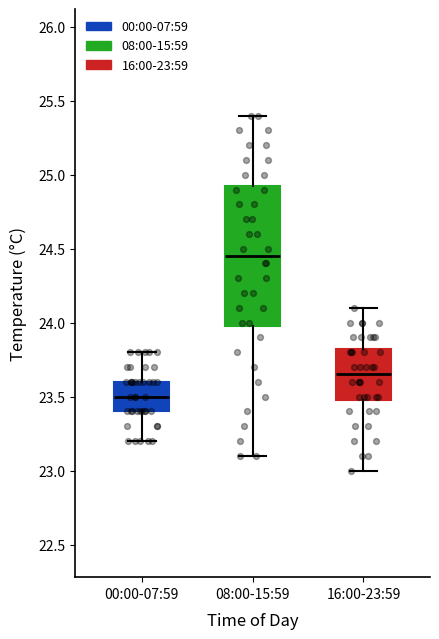

Reading left to right, transcribe this box plot: for each box, give where its median line is, the range the box spans, and where its two whiskers end, as read against the y-axis. The values are not printed on the chart, so give them approximately, as read against the axis.

00:00-07:59: median 23.50, box 23.40 to 23.60, whiskers 23.20 to 23.80
08:00-15:59: median 24.45, box 24.00 to 24.95, whiskers 23.10 to 25.40
16:00-23:59: median 23.65, box 23.50 to 23.85, whiskers 23.00 to 24.10